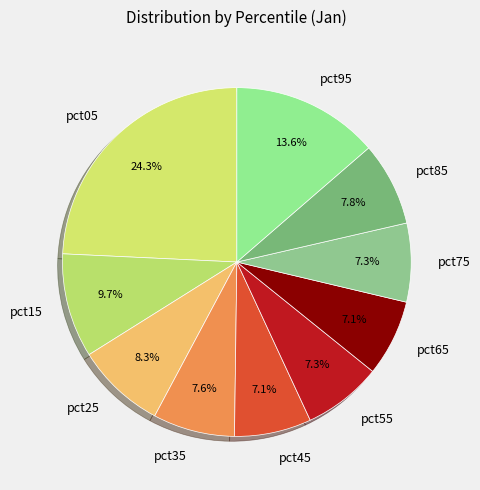

What is the largest slice in the pie chart?

pct05